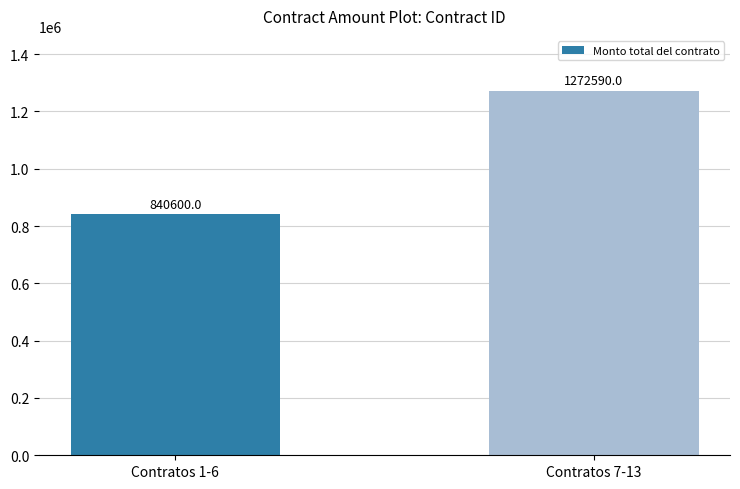

What is the value of the 1st bar from the left?

840600